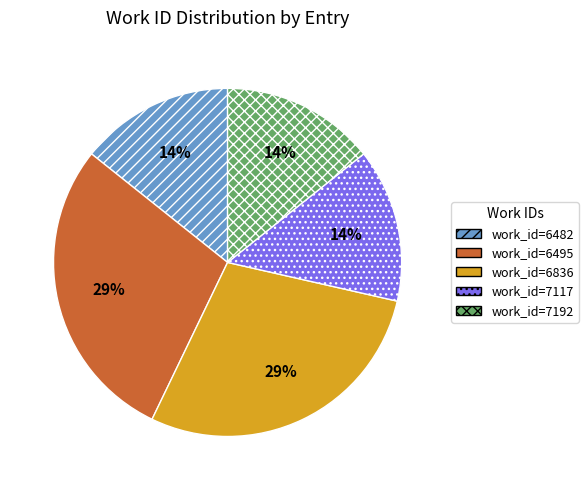

Is there a majority slice in this chart?

No